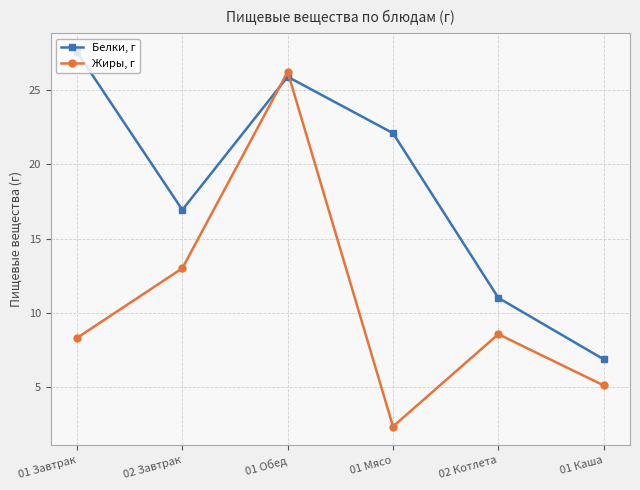

True or false: Белки, г has a value of 37.0 at 01 Мясо.

False